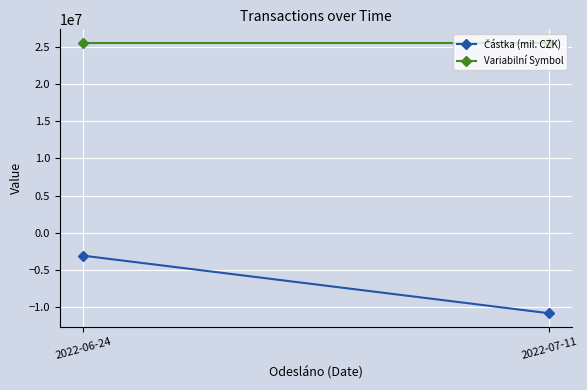

What is the maximum value for Variabilní Symbol?

25567870